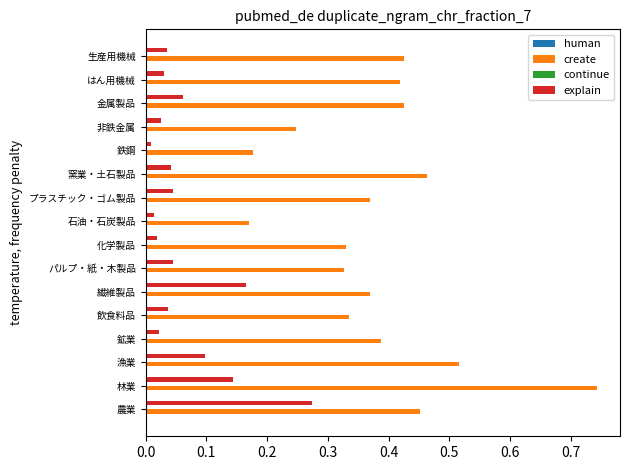

Count the create values in the range 0 to 1.

16